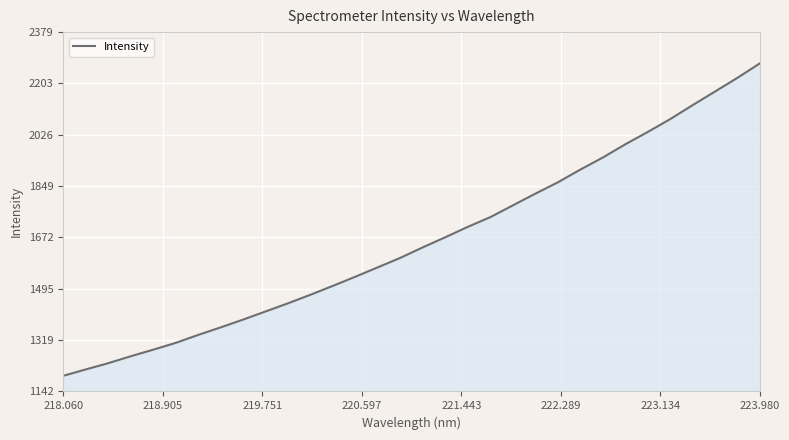

How many lines are shown in the chart?

1